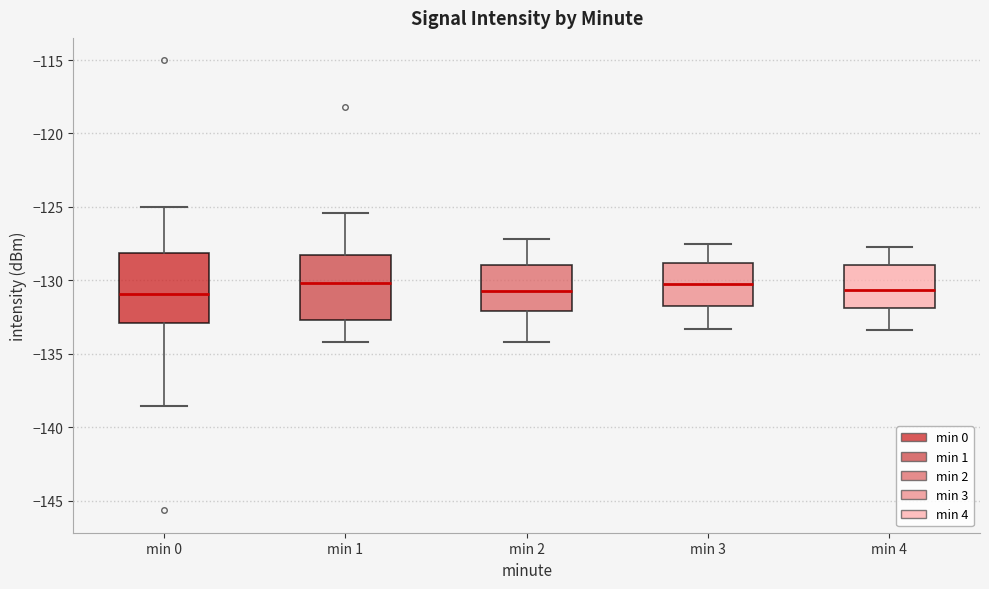

Reading left to right, read every box against the y-axis: the position of its median line, the range the box covers, and the ends of its whiskers. The values are not printed on the chart, so give them approximately, as read against the axis.

min 0: median -131.0, box -133.0 to -128.0, whiskers -138.5 to -125.0
min 1: median -130.0, box -132.5 to -128.0, whiskers -134.0 to -125.5
min 2: median -130.5, box -132.0 to -129.0, whiskers -134.0 to -127.0
min 3: median -130.0, box -132.0 to -129.0, whiskers -133.5 to -127.5
min 4: median -130.5, box -132.0 to -129.0, whiskers -133.5 to -127.5